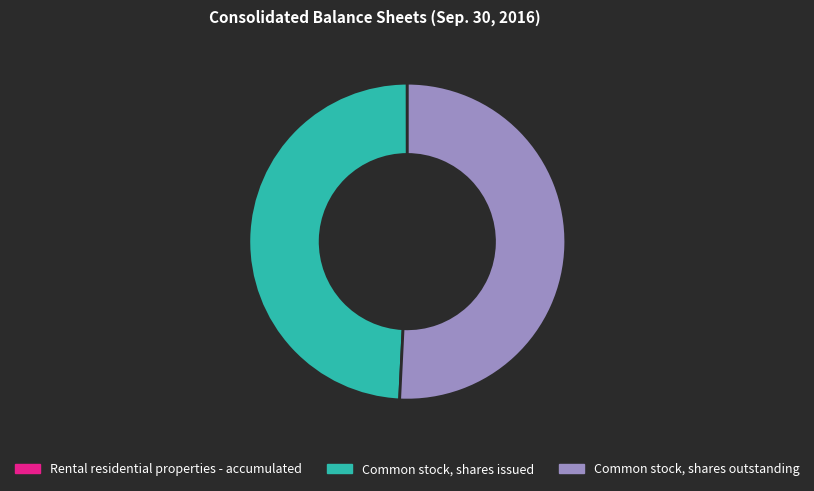

Approximately how many times larger is the value at Common stock, shares issued compared to Common stock, shares outstanding?

1.0